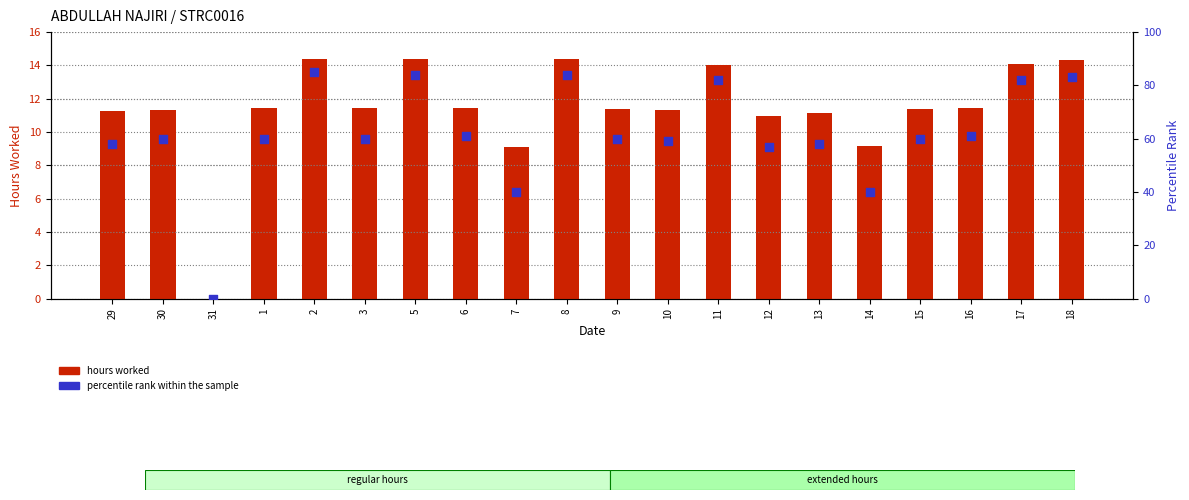

Is the value of percentile rank within the sample at 31 greater than the value of hours worked at 6?

No